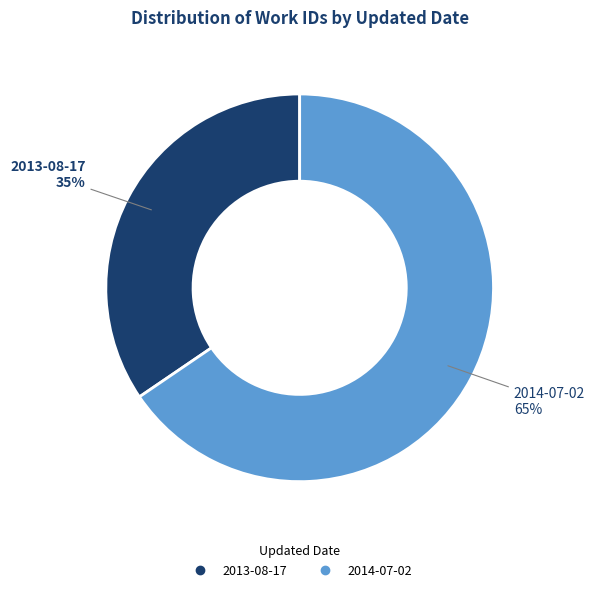

The 2014-07-02 slice represents 65% of the pie. True or false?

True